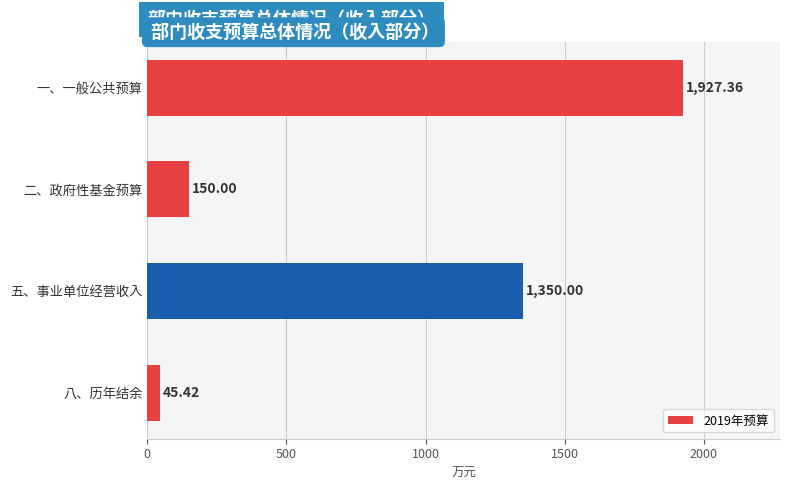

What is the change in value from 一、一般公共预算 to 五、事业单位经营收入?

-577.4